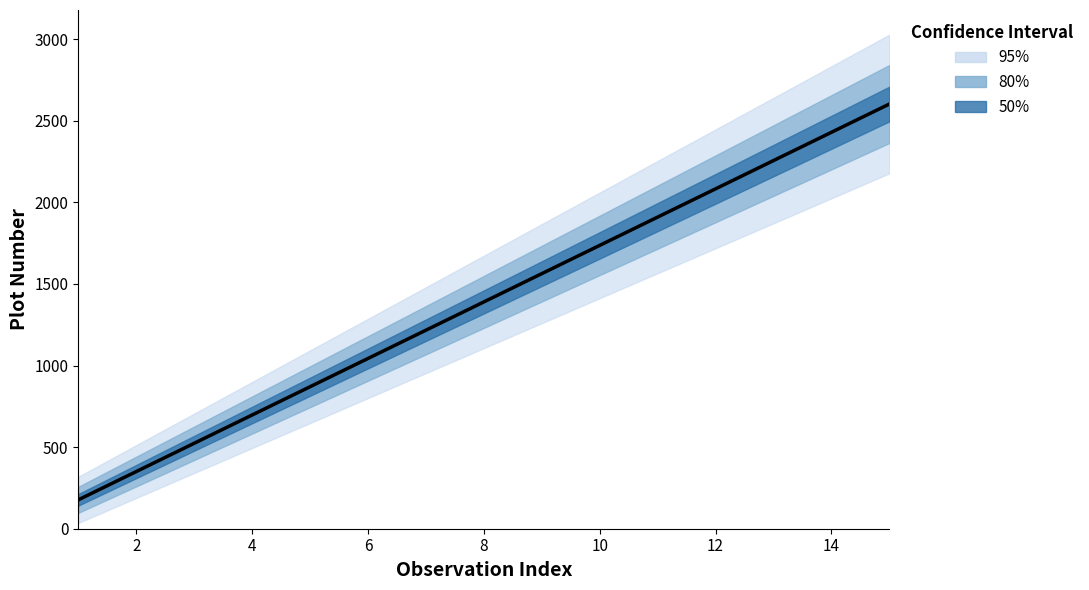

Does the chart have visible grid lines?

No